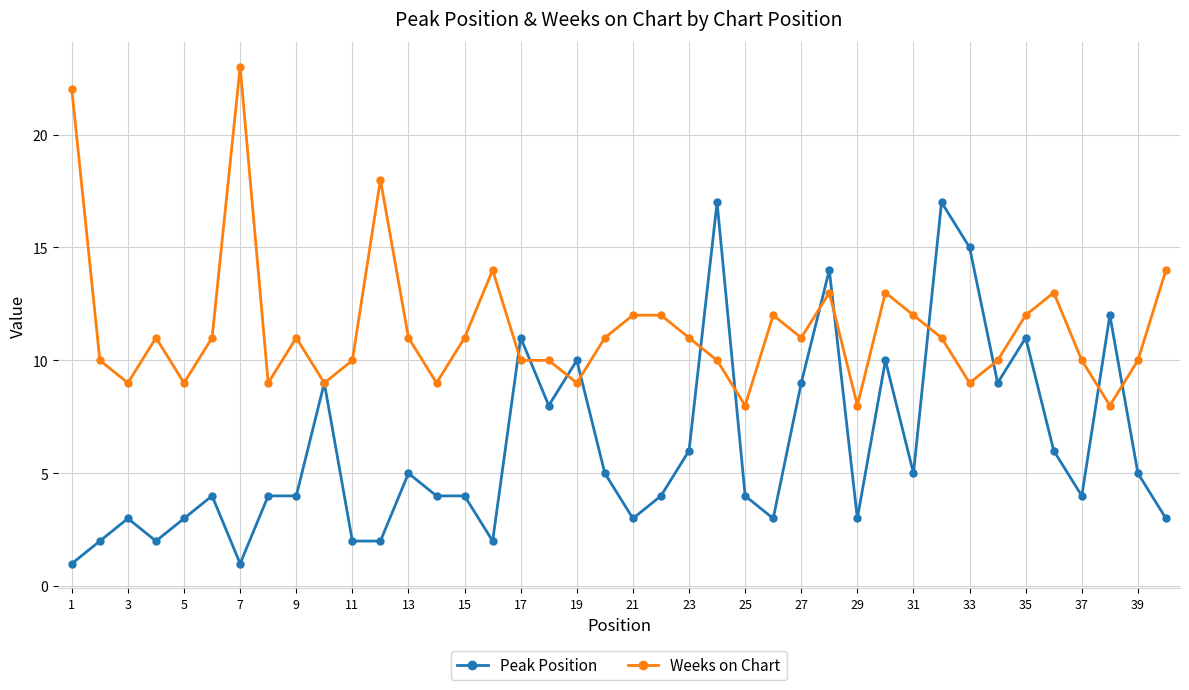

What is the maximum value for Peak Position?

17